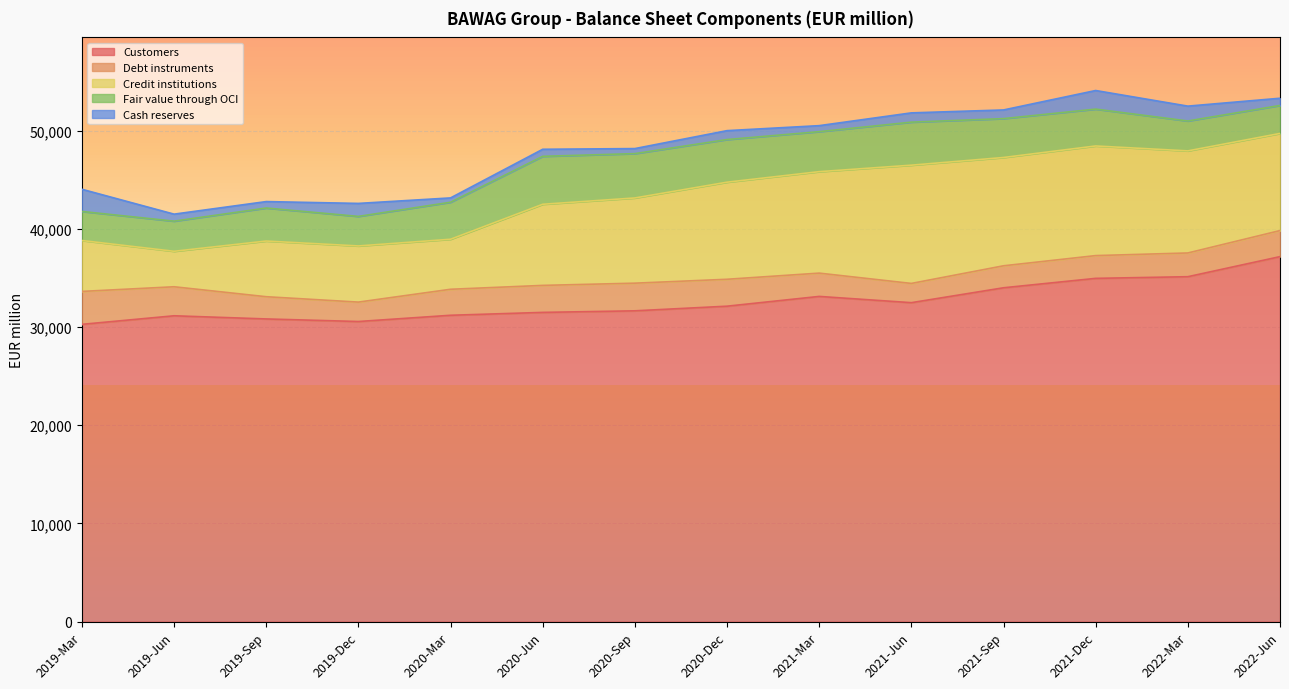

What is the total value across all series at 2021-Mar?

50518